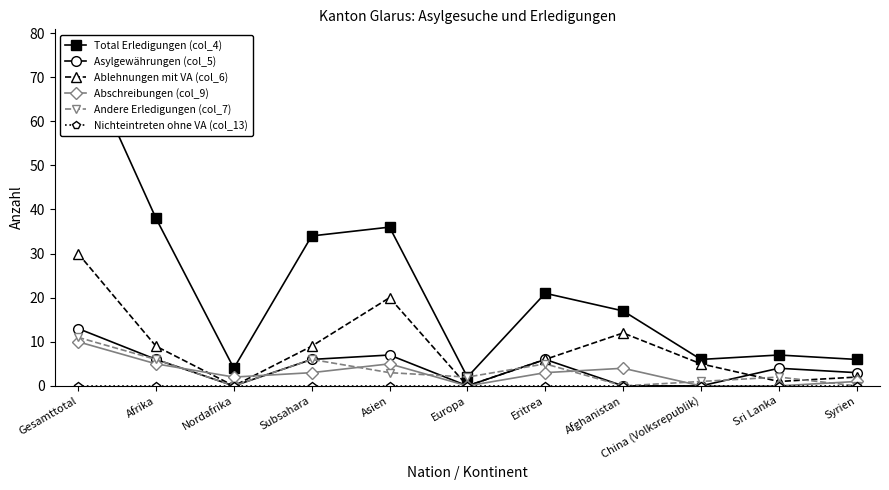

What position from the left is Subsahara?

4